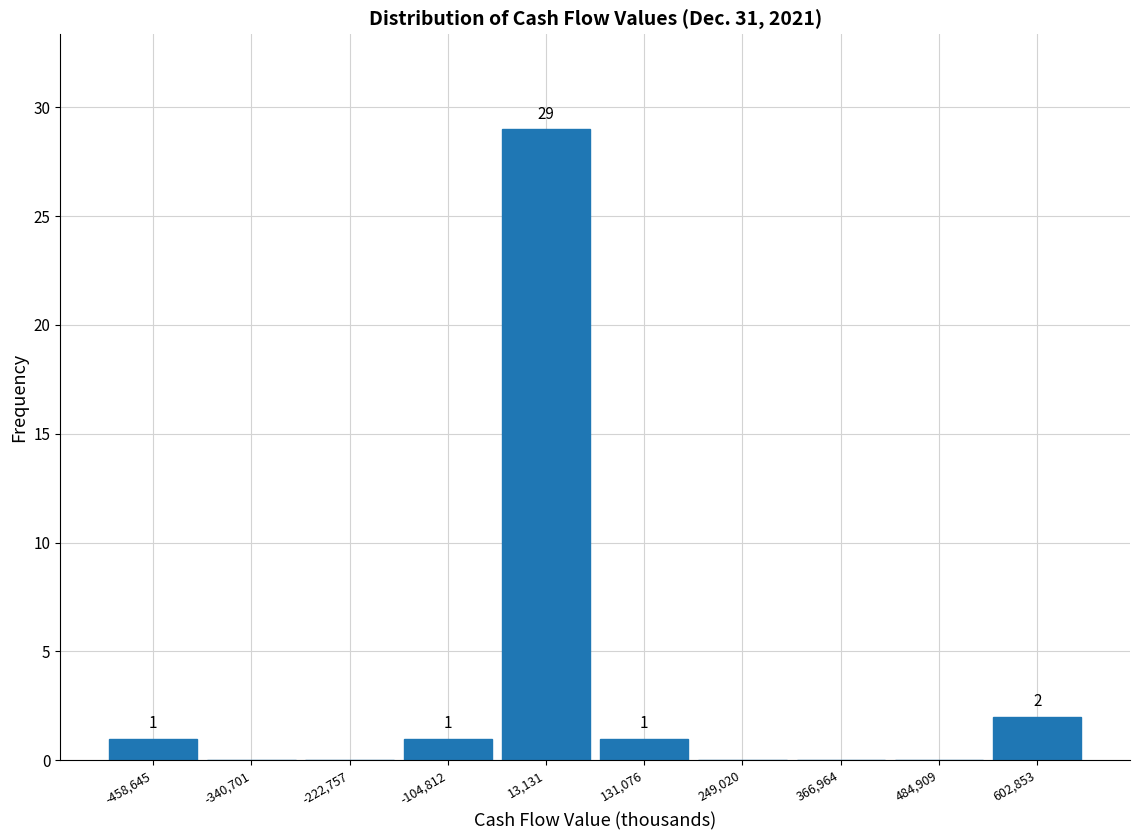

Over which range of the x-axis is the bar tallest?

-40000 to 80000